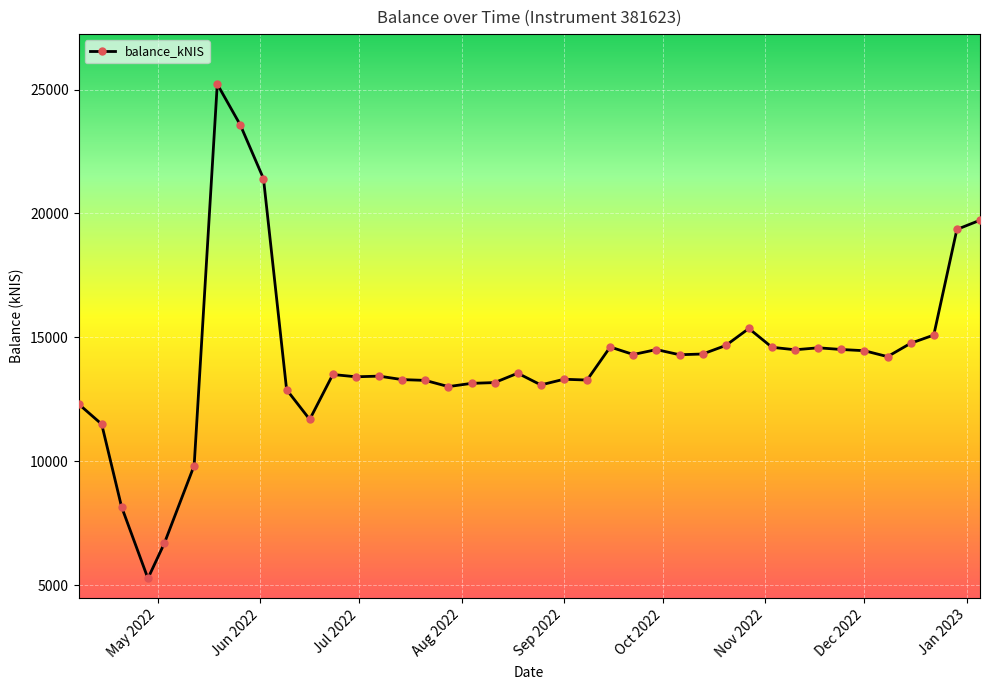

What is the maximum value shown in the chart?

25218.9